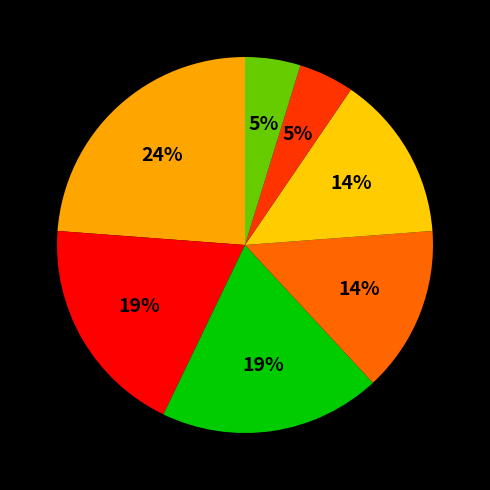

To the nearest percent, what is the difference between the largest and smallest slice percentages?

19%